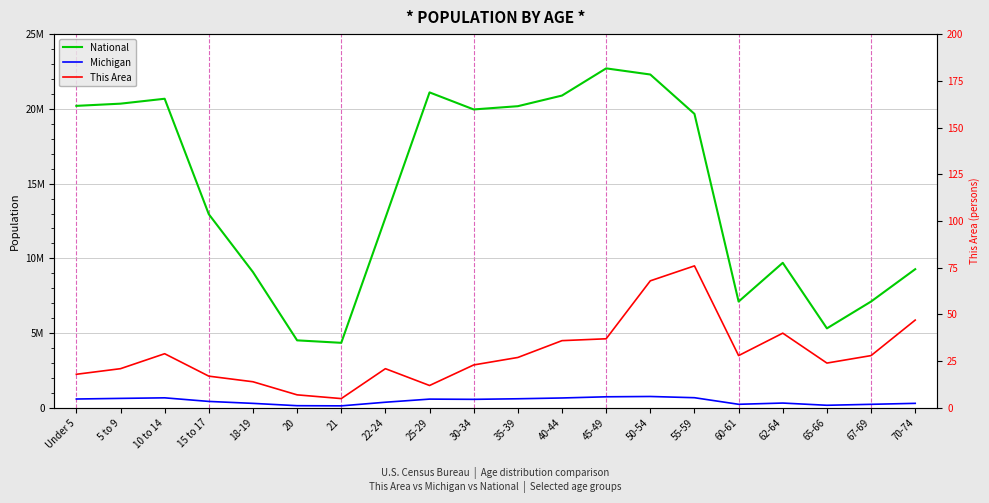

What are all the series names shown in the legend?

National, Michigan, This Area